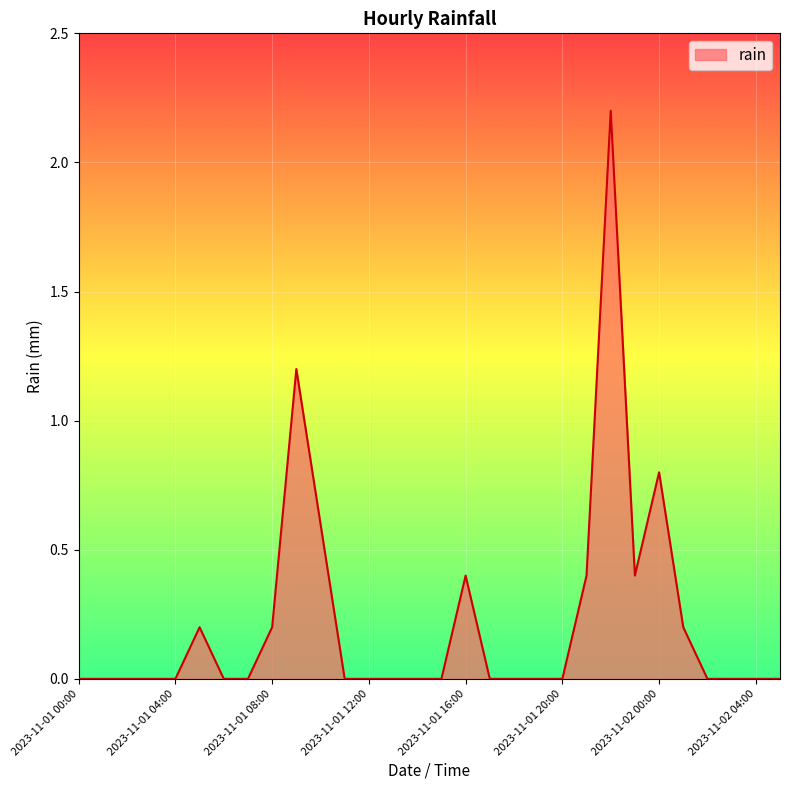

What is the greatest value displayed?

2.2